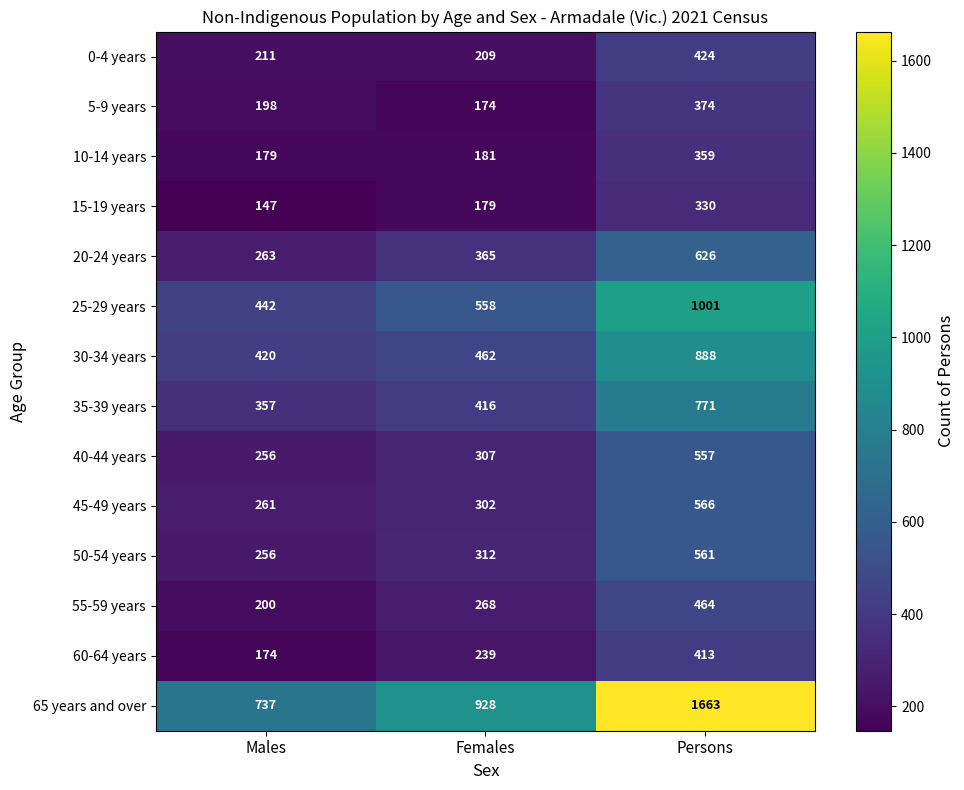

What is the average value of the 15-19 years series?

219